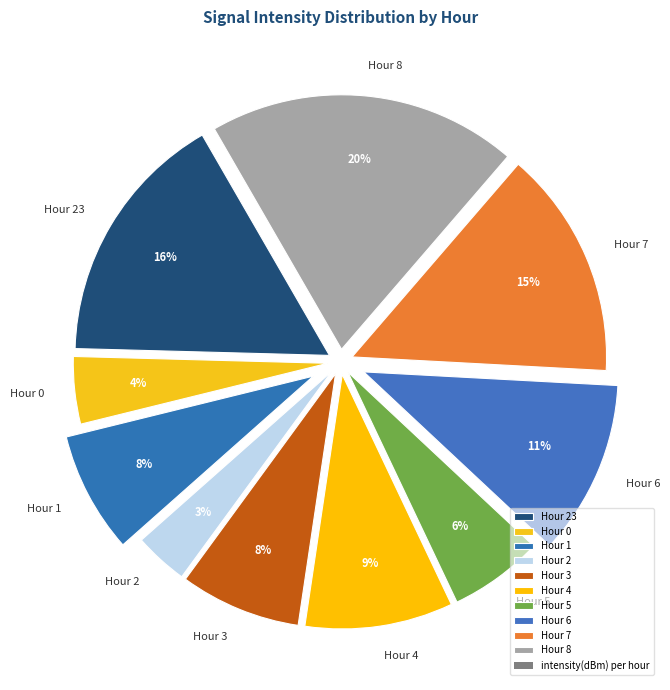

To the nearest percent, what portion does Hour 1 represent?

8%